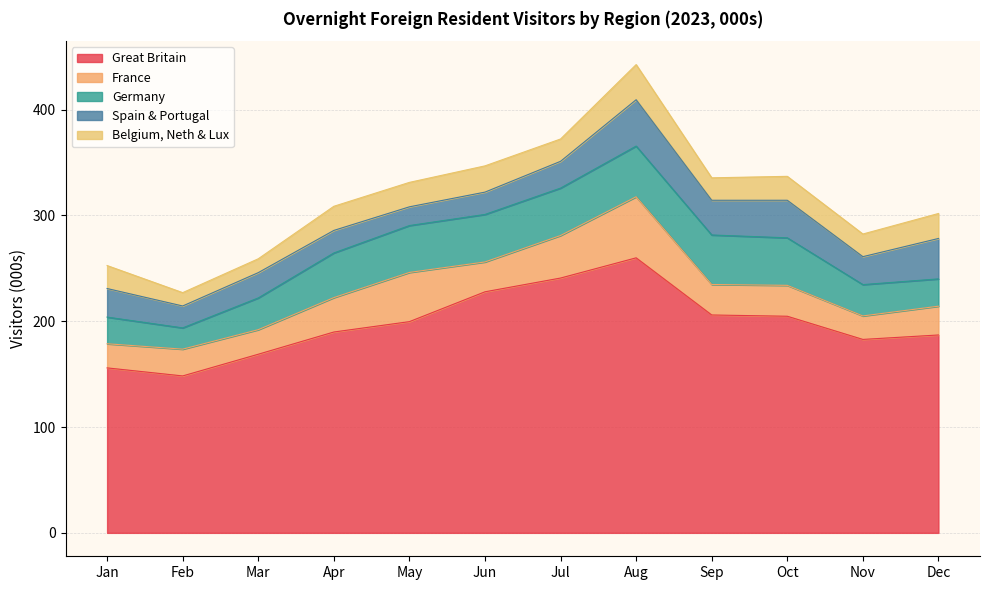

What are all the series names shown in the legend?

Great Britain, France, Germany, Spain & Portugal, Belgium, Neth & Lux